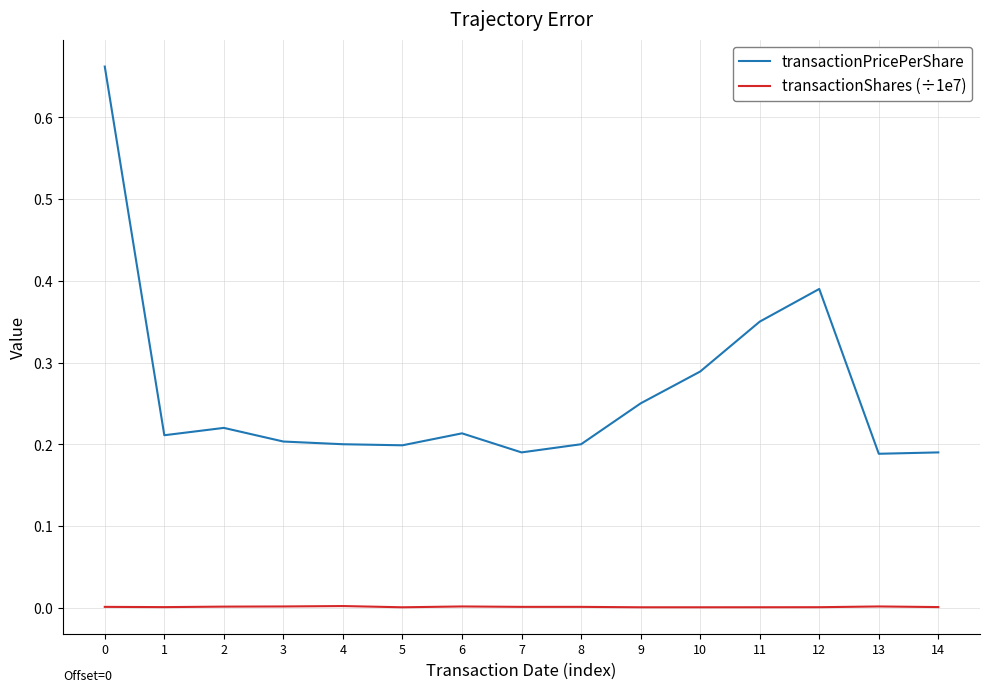

Reading left to right, what are all the values shown in this chart?

transactionPricePerShare: 0=0.7	1=0.2	2=0.2	3=0.2	4=0.2	5=0.2	6=0.2	7=0.2	8=0.2	9=0.2	10=0.3	11=0.3	12=0.4	13=0.2	14=0.2
transactionShares (÷1e7): 0=0.0	1=0.0	2=0.0	3=0.0	4=0.0	5=0.0	6=0.0	7=0.0	8=0.0	9=0.0	10=0.0	11=0.0	12=0.0	13=0.0	14=0.0